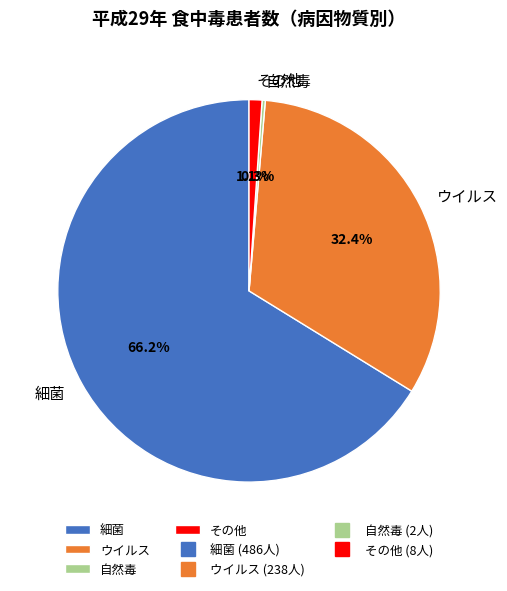

Which category has the biggest portion of the pie?

細菌